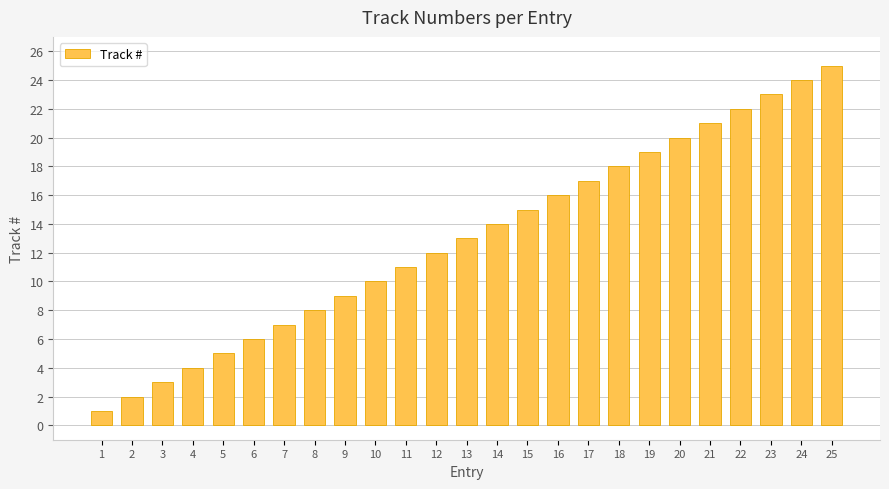

What is the value of the 4th bar from the left?

4